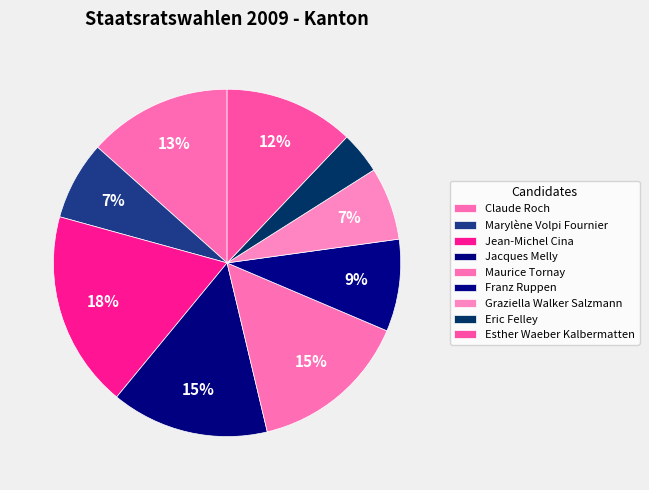

Rank the categories by value from lowest to highest.

Eric Felley, Graziella Walker Salzmann, Marylène Volpi Fournier, Franz Ruppen, Esther Waeber Kalbermatten, Claude Roch, Jacques Melly, Maurice Tornay, Jean-Michel Cina